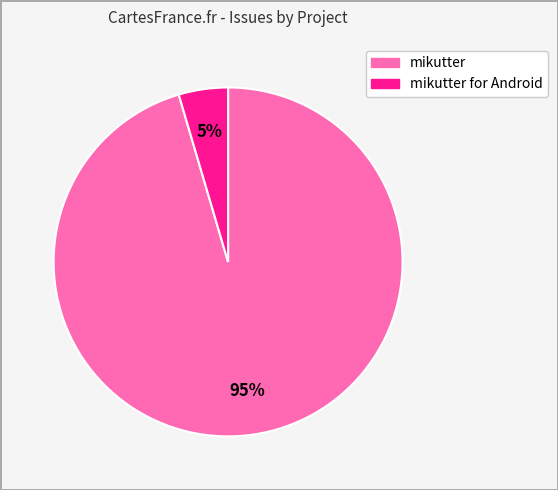

To the nearest percent, what is the average slice percentage?

50%